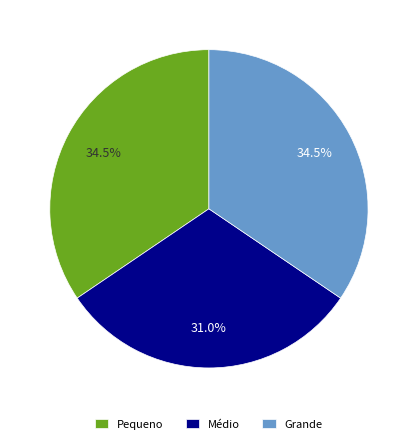

How much of the chart is everything except Pequeno?

65.5%